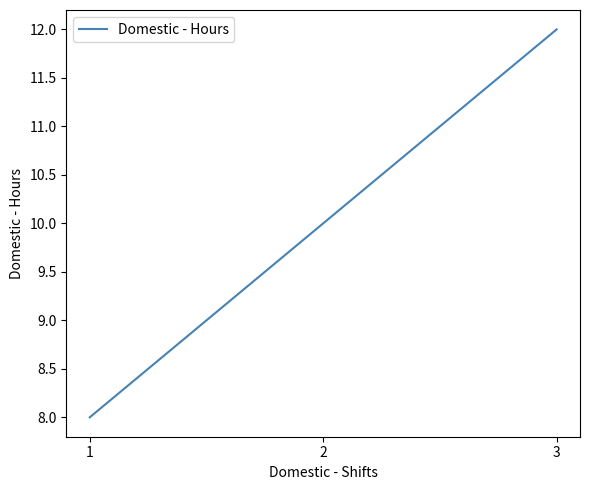

What is the change in value from 1 to 3?

+4